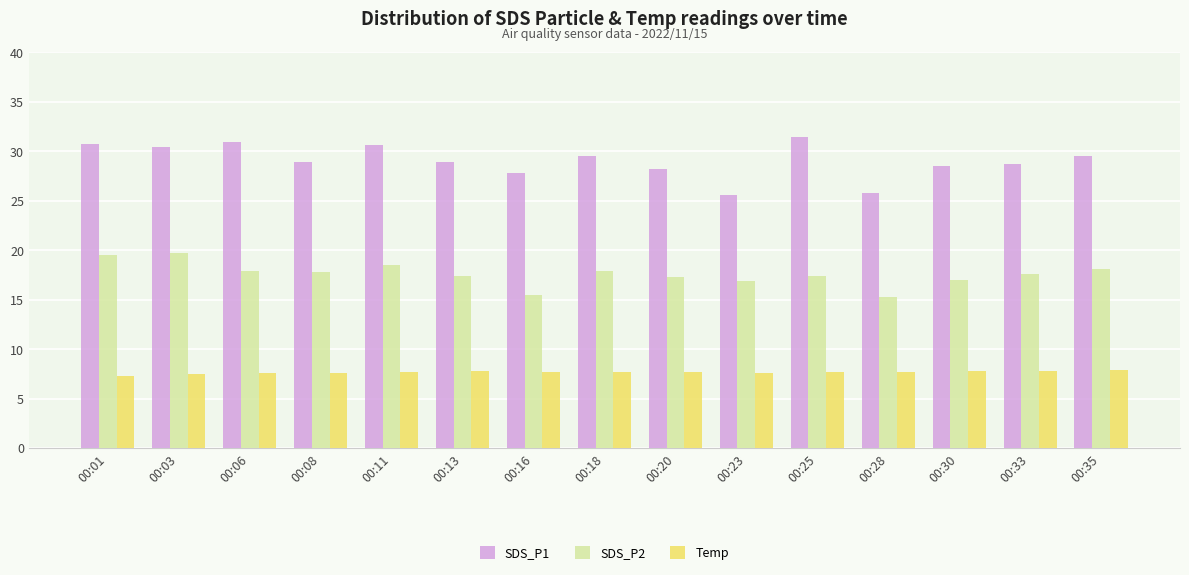

What is the difference between the highest and lowest values at 00:23?

18.0